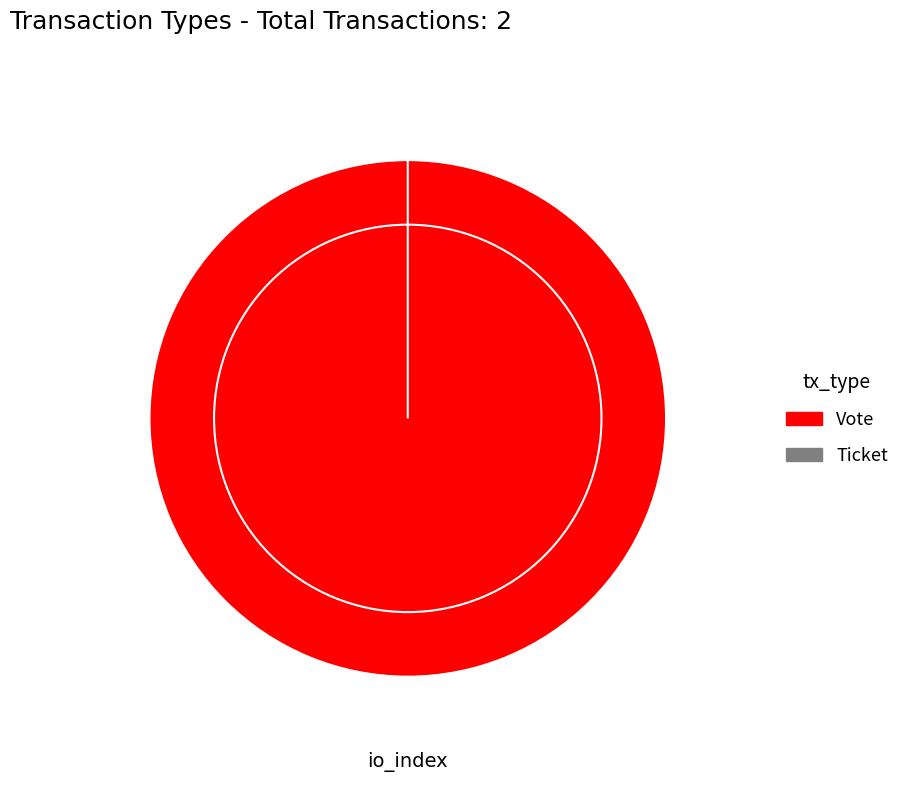

Combined, what portion of the pie is Ticket and Vote?

100.0%